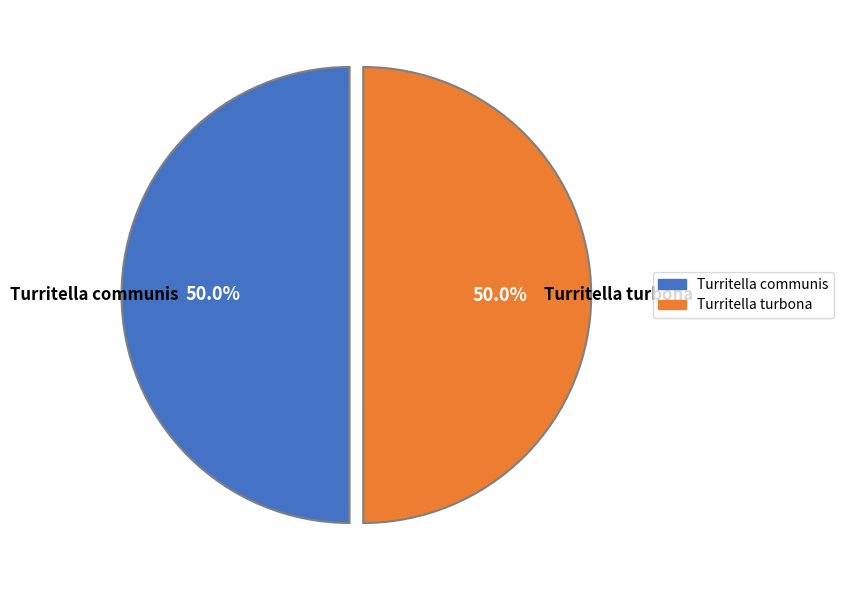

To the nearest percent, what is the average slice percentage?

50%